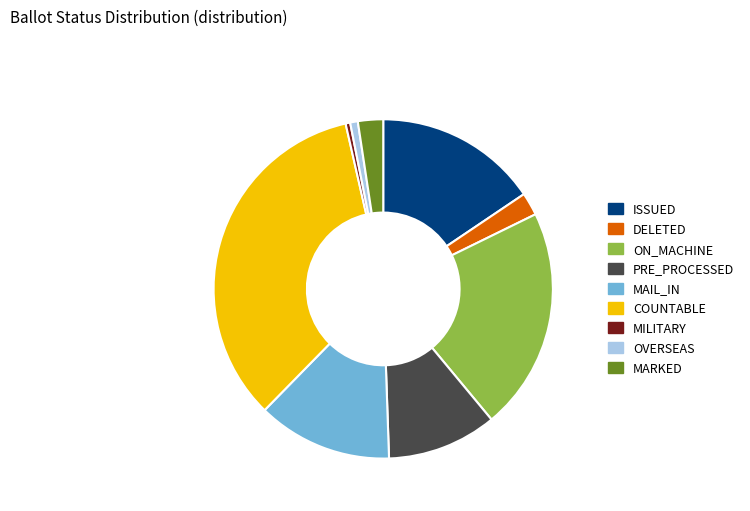

Which slice is the largest?

COUNTABLE